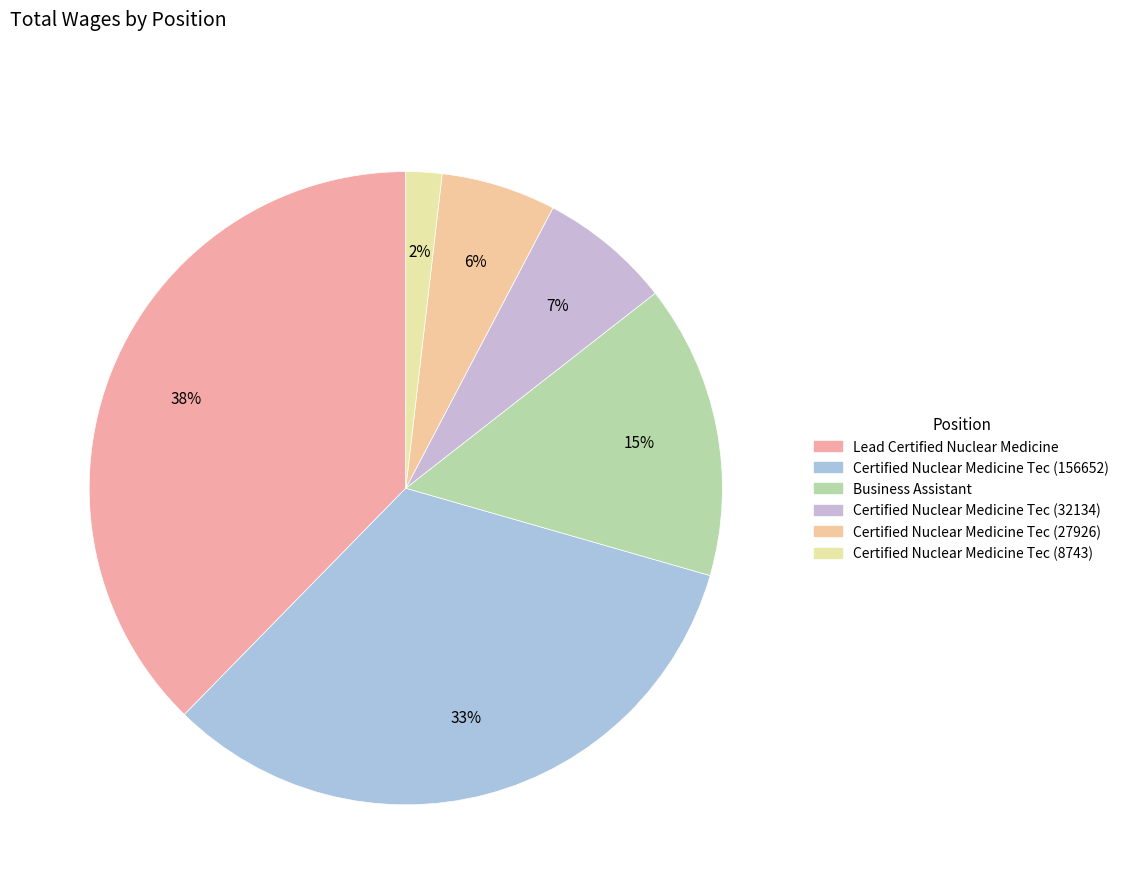

Does Certified Nuclear Medicine Tec (27926) represent more than half of the total?

No